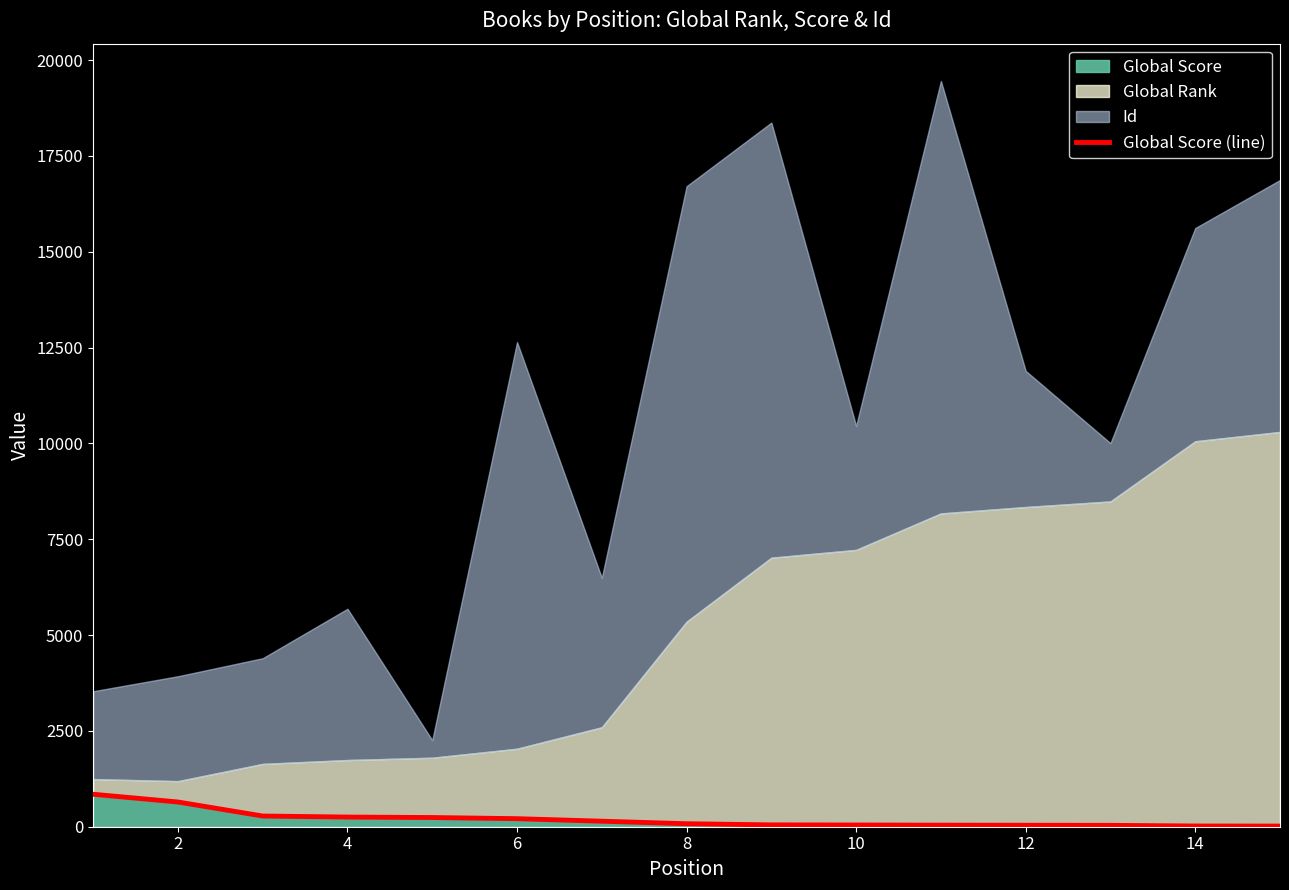

What is the maximum value for Global Score?

847